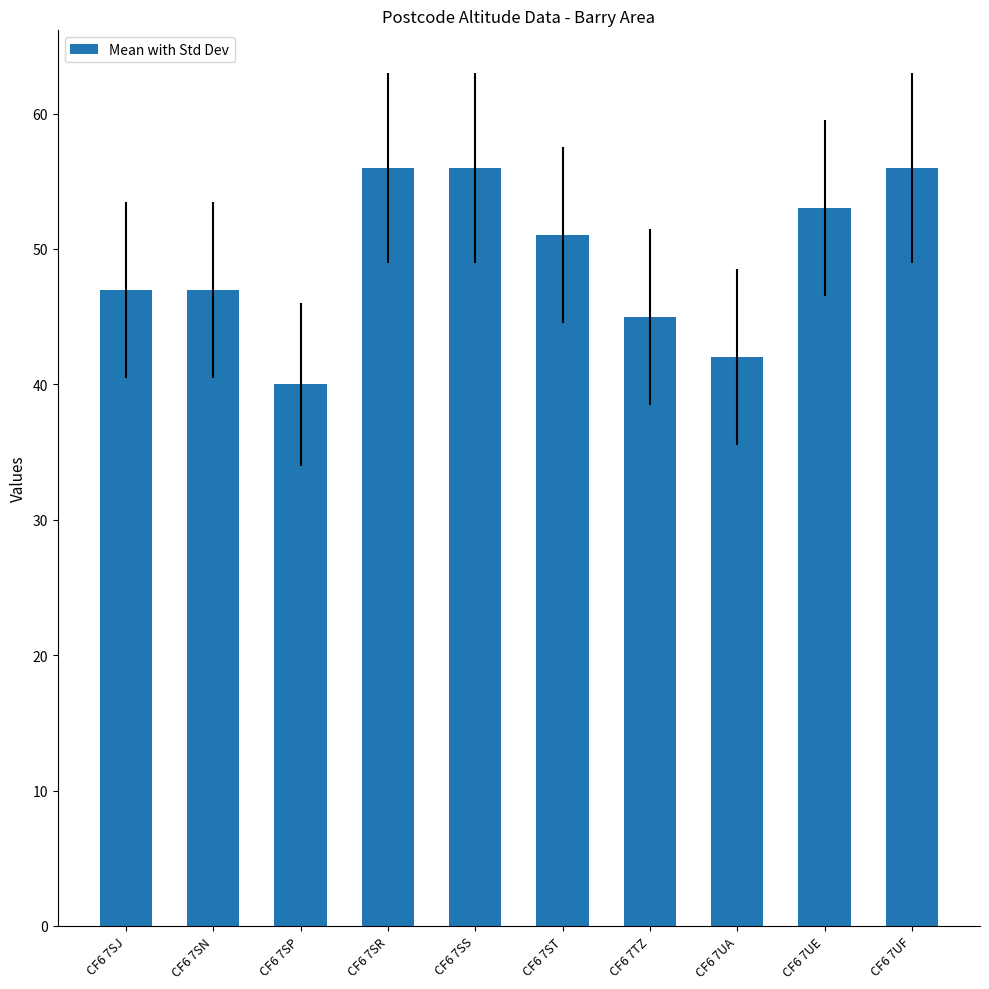

What is the label of the 6th bar from the right?

CF6 7SS